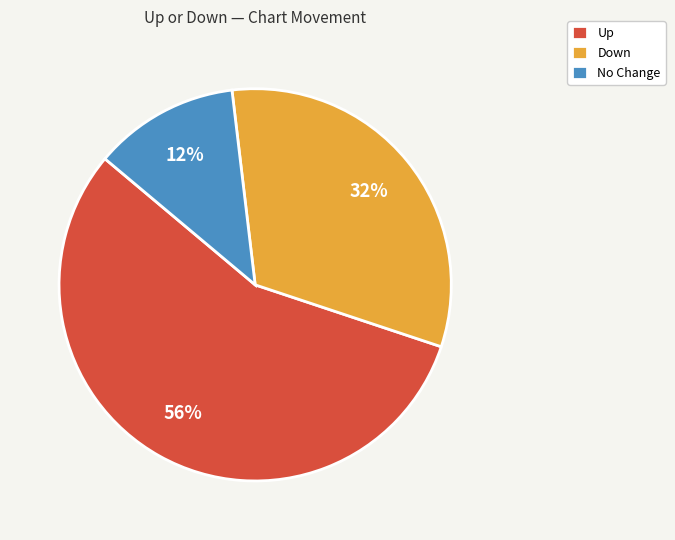

What is the smallest slice in the pie chart?

No Change